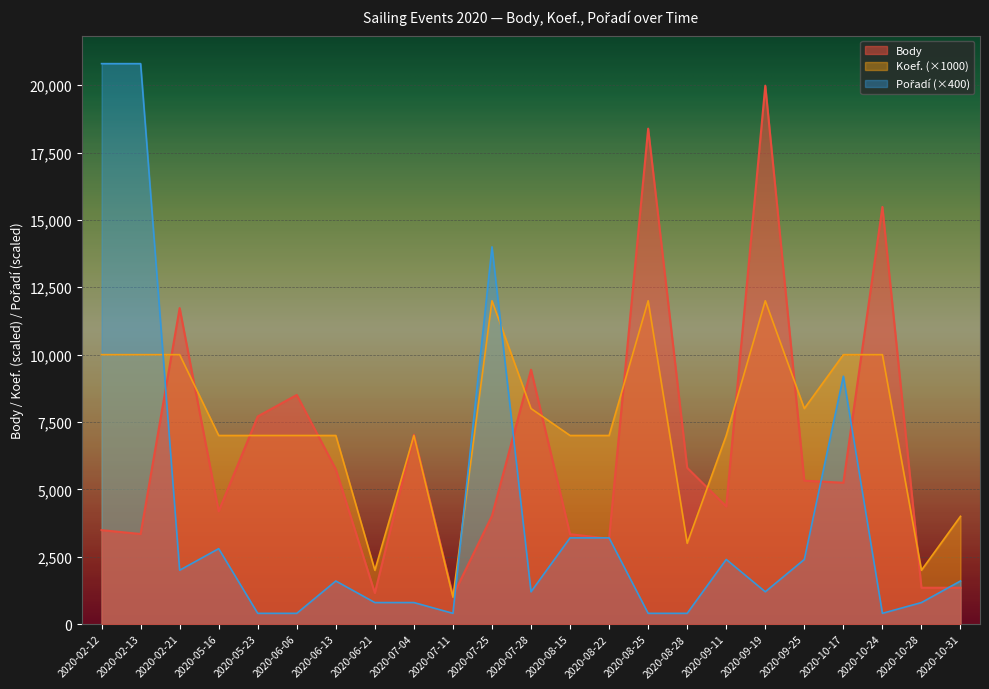

Which series has the widest spread of values?

Pořadí